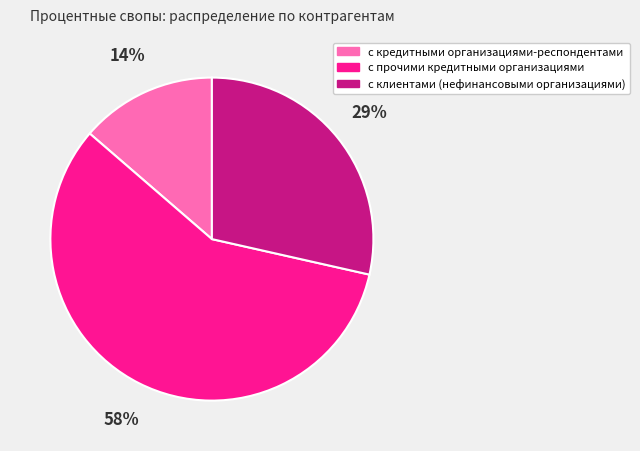

Which slice represents more than half of the pie?

с прочими кредитными организациями